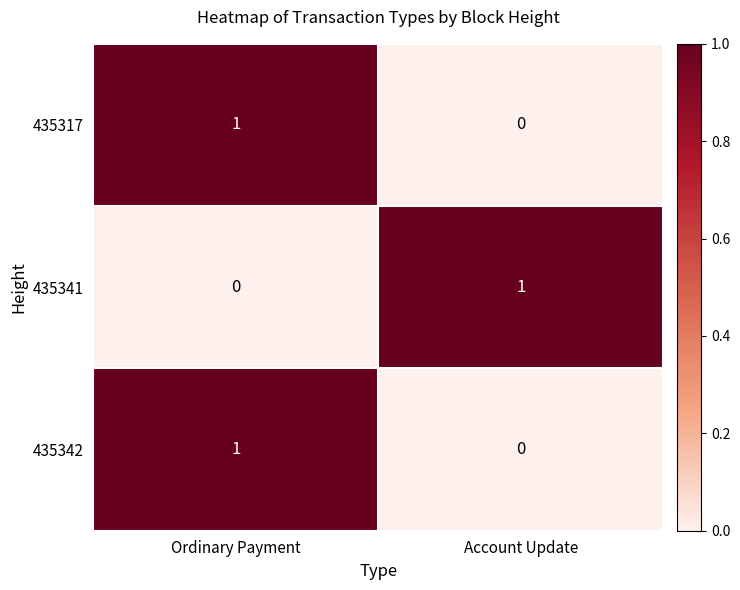

Is it true that 435342 equals 1 at Ordinary Payment?

True